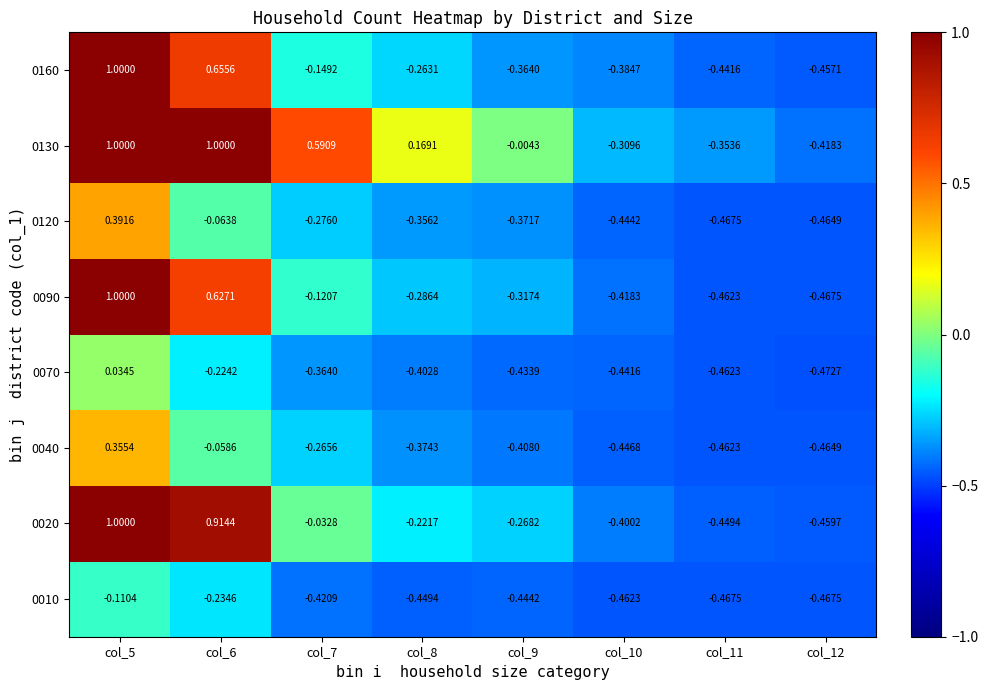

Is the value of 0010 at col_12 greater than the value of 0130 at col_9?

No